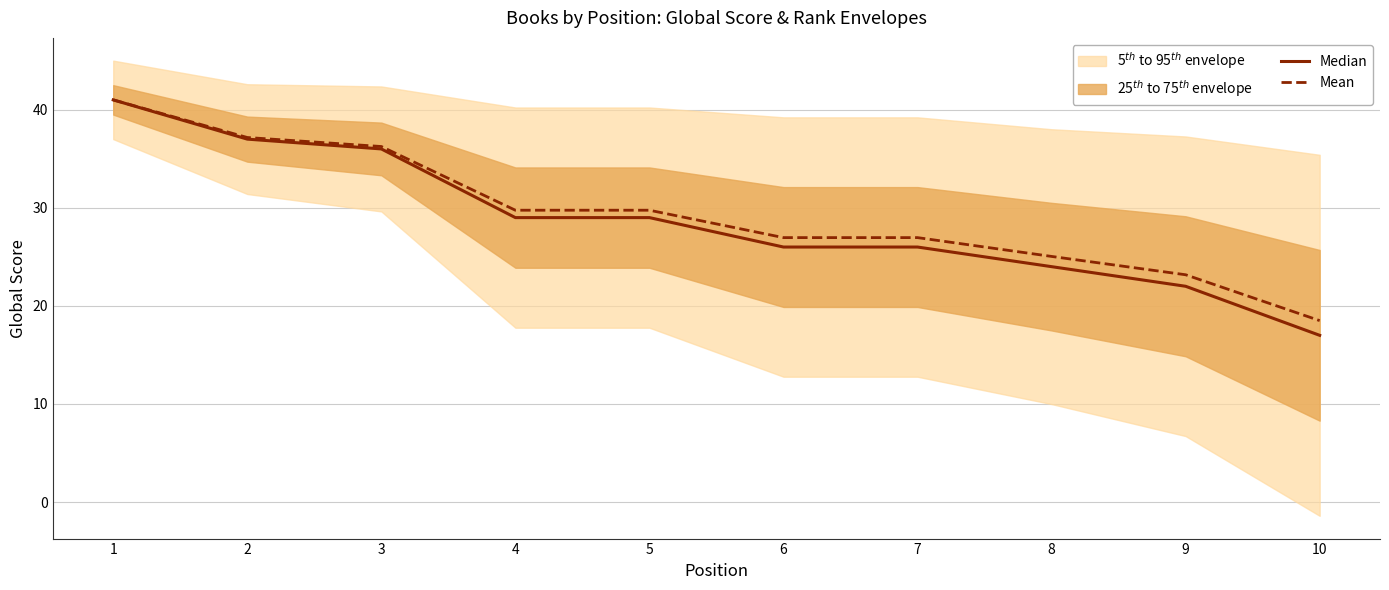

True or false: Median and Mean intersect in this chart.

False